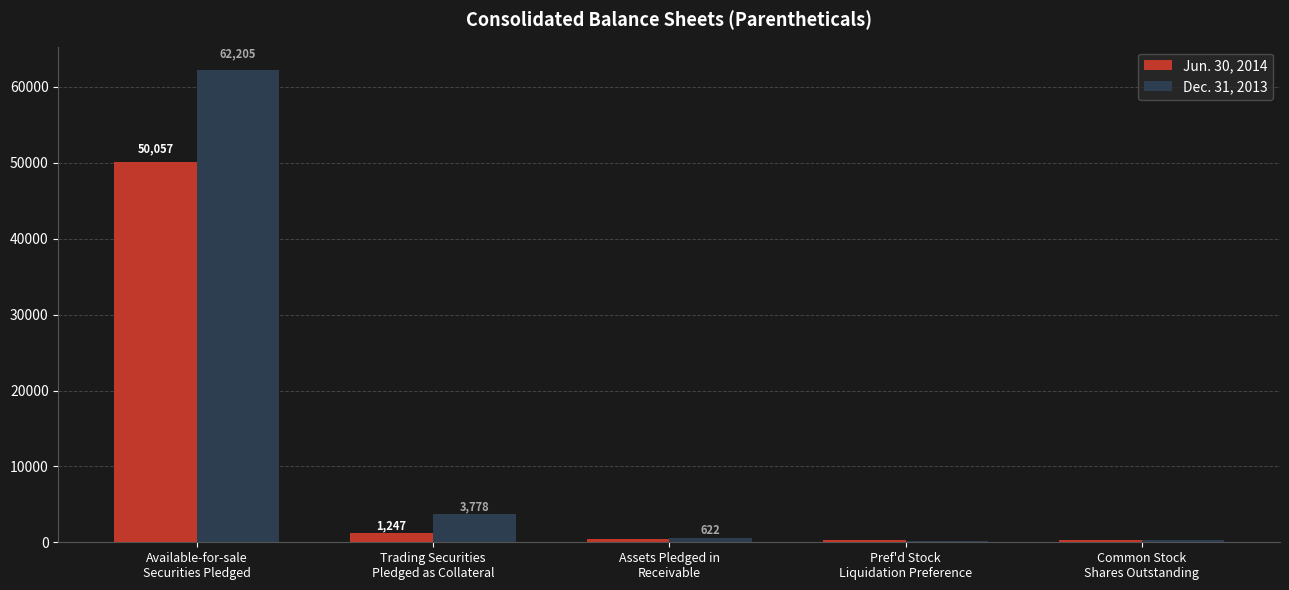

Which series has the largest total across all categories?

Dec. 31, 2013